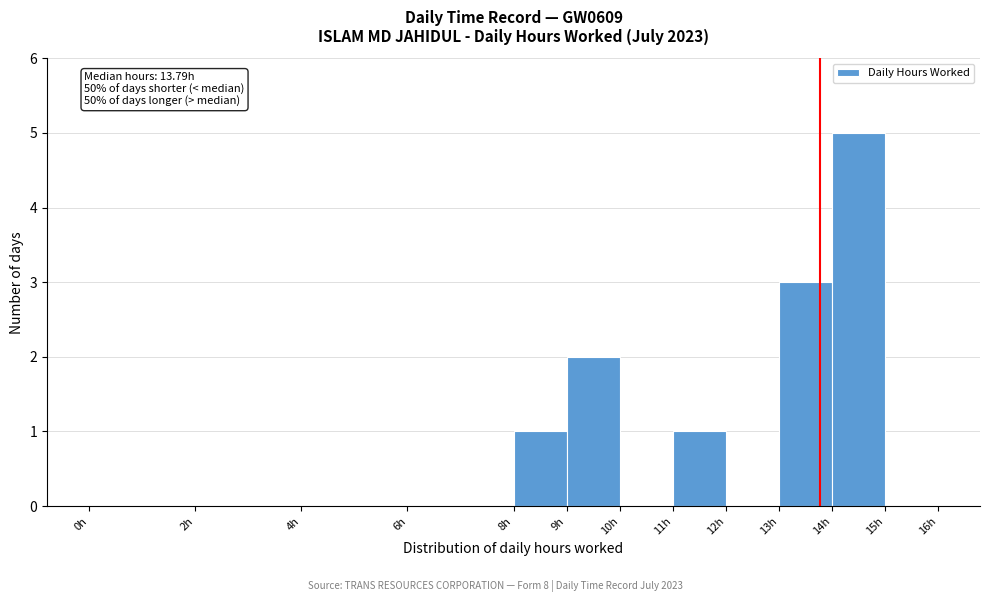

Which range on the x-axis has the tallest bar?

14 to 15